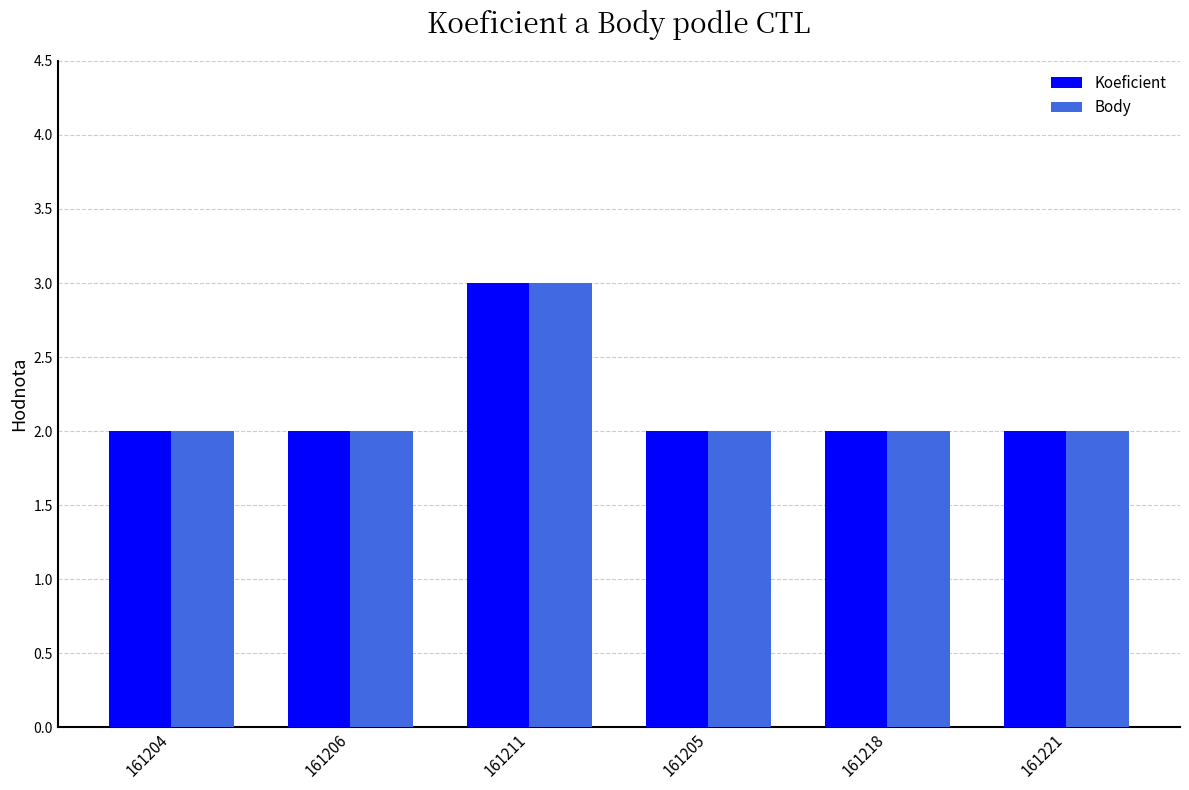

The value of Koeficient at 161218 is 3. True or false?

False